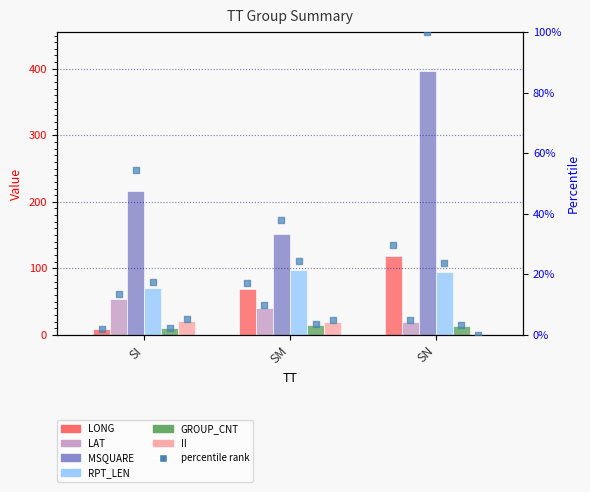

Which series has the widest spread of Y values?

MSQUARE